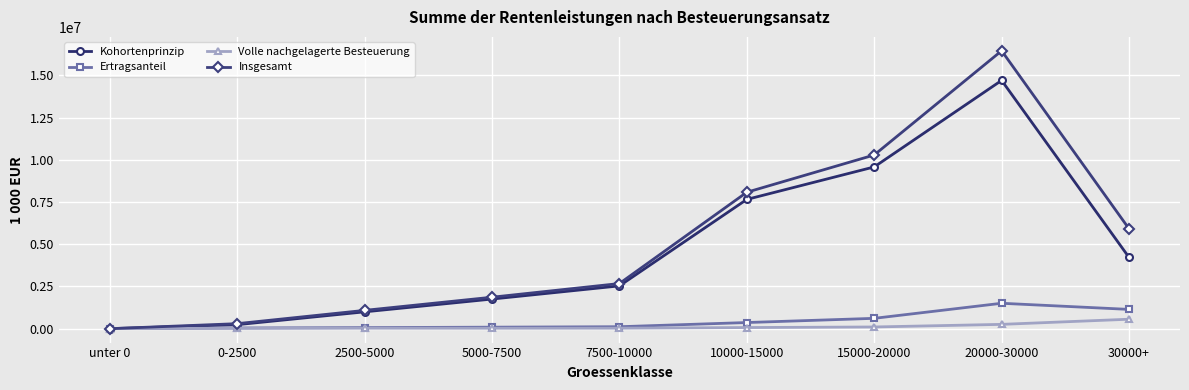

What is the label of the 2nd point from the right?

20000-30000